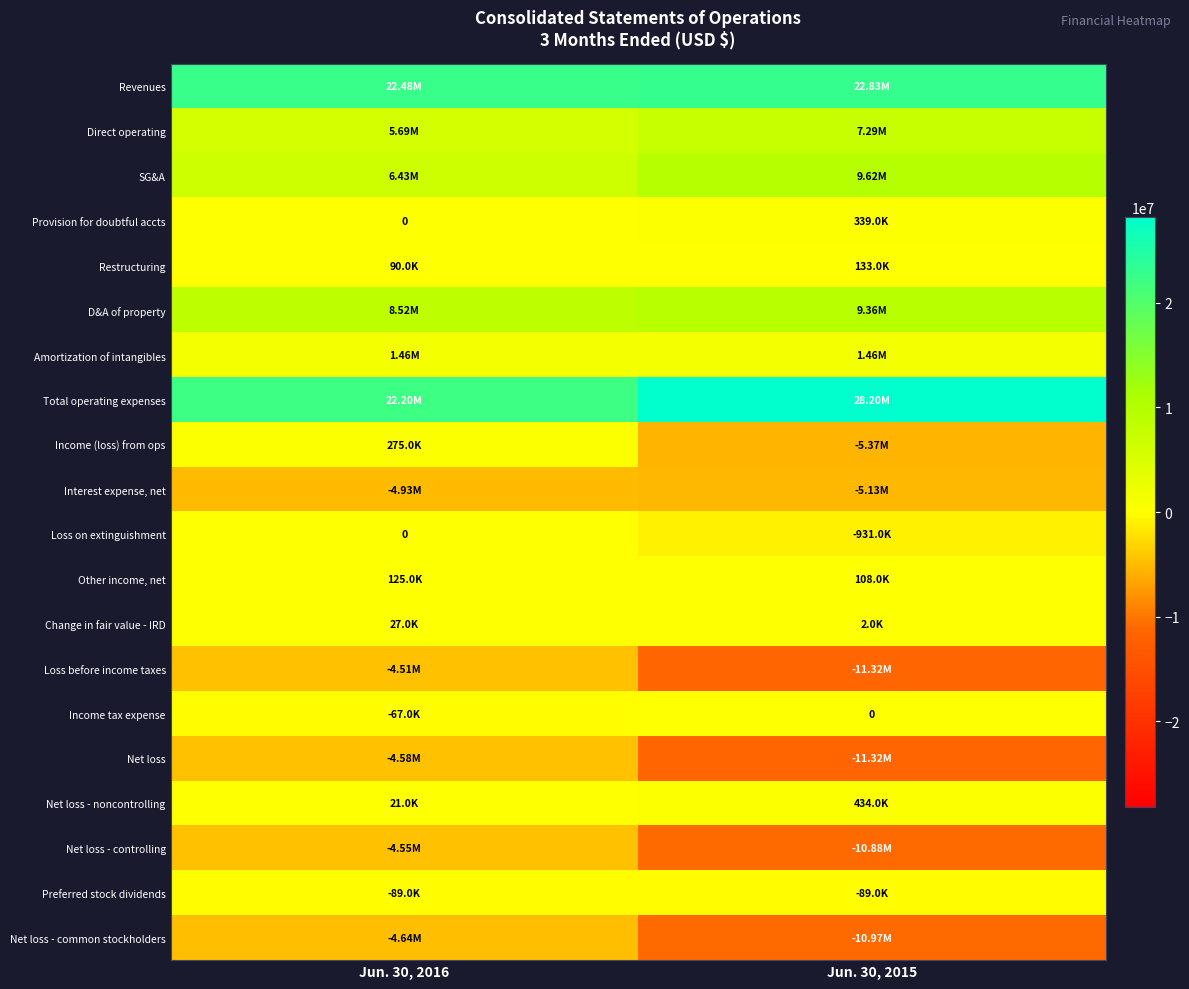

True or false: Amortization of intangibles has a value of 1459000 at Jun. 30, 2015.

True